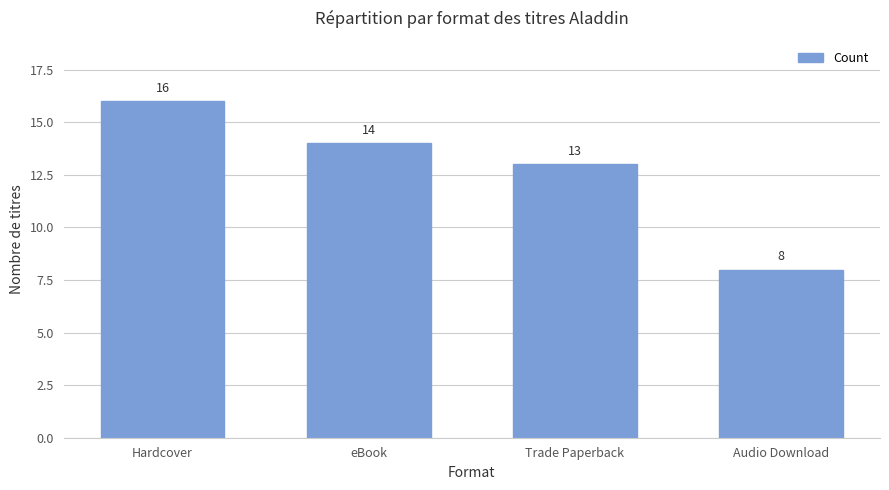

What is the difference between the values at Trade Paperback and Audio Download?

5